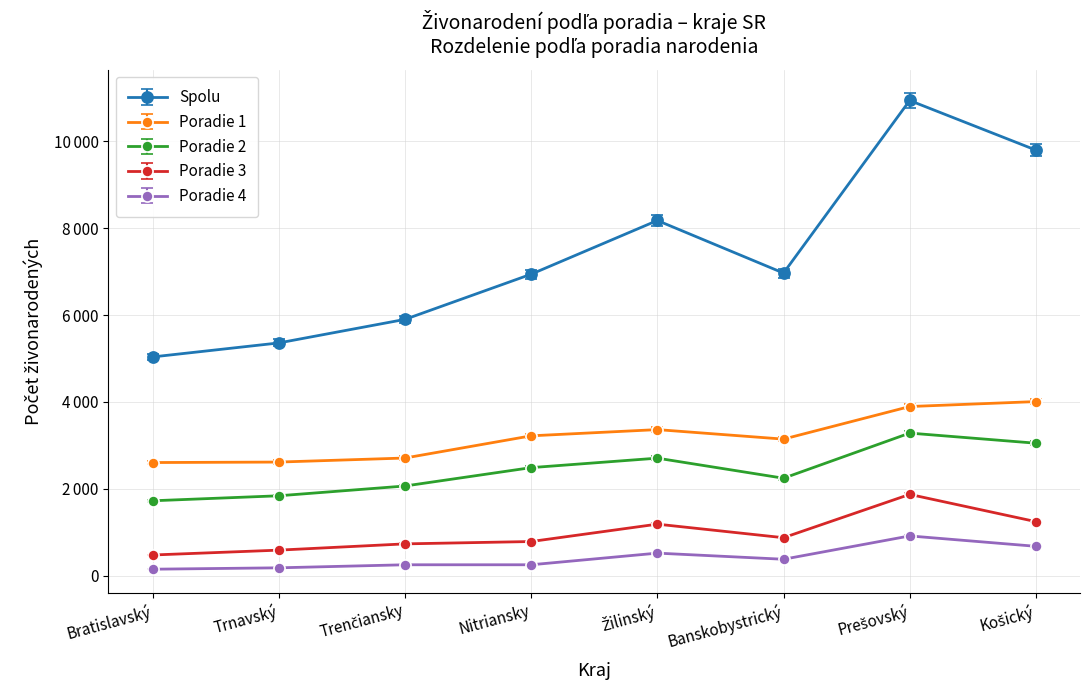

Between Trenčiansky and Prešovský, which series saw the biggest shift?

Spolu